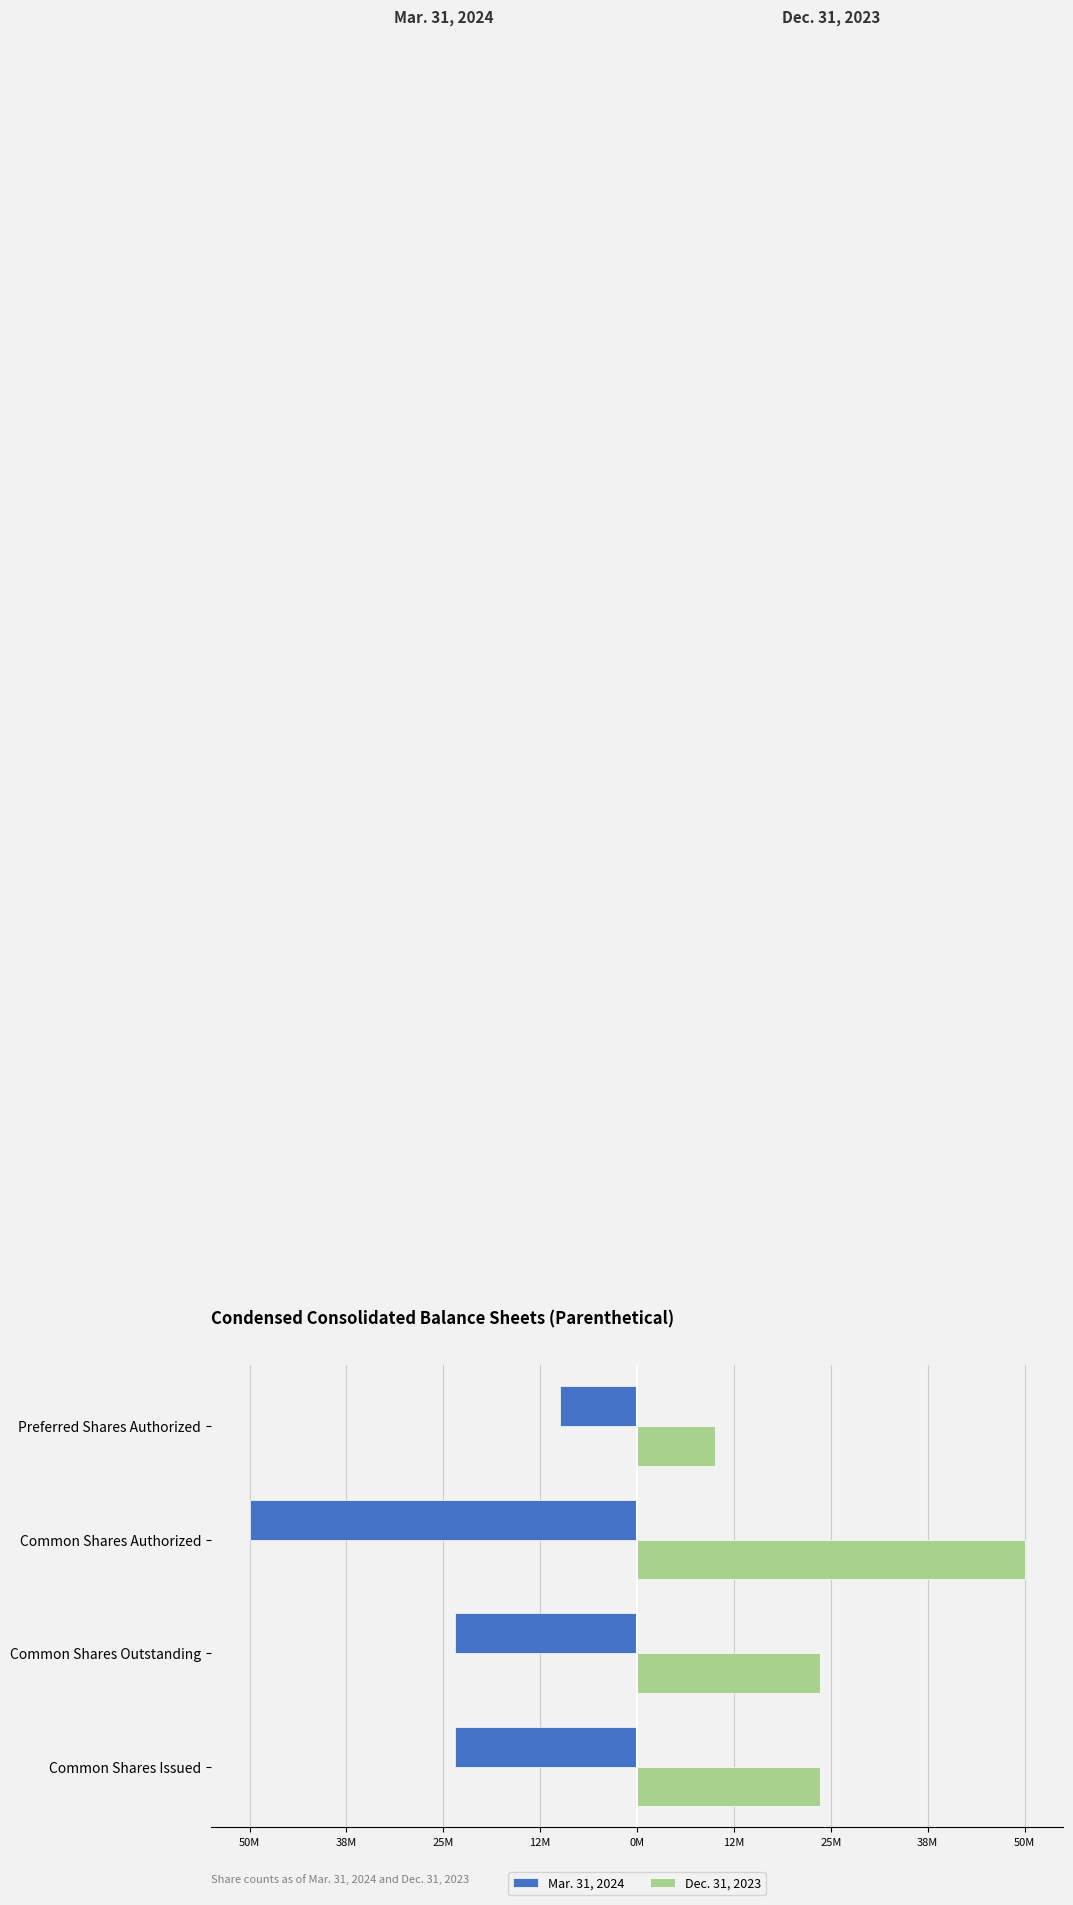

What are all the series names shown in the legend?

Mar. 31, 2024, Dec. 31, 2023